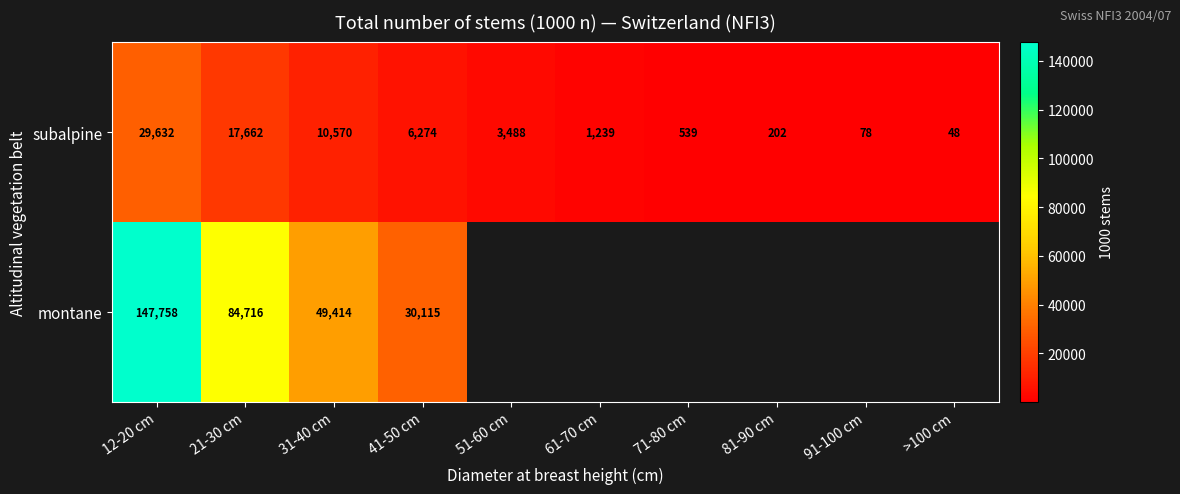

Which has a higher value, >100 cm or 71-80 cm?

71-80 cm